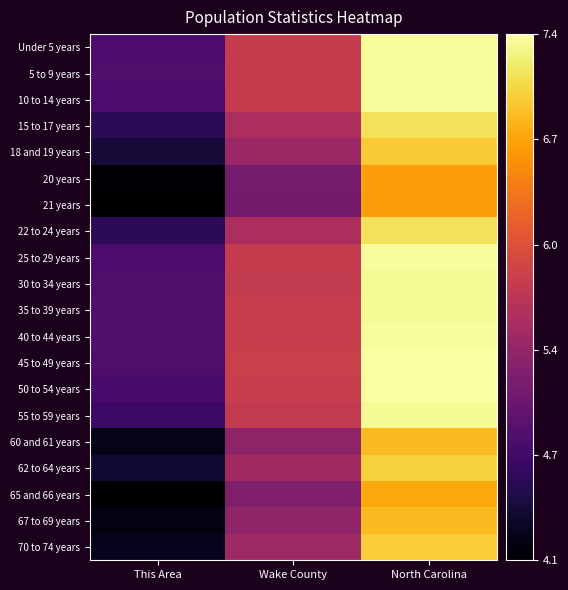

Reading left to right, list all the values displayed in this chart.

Under 5 years: This Area=4.8	Wake County=5.8	North Carolina=7.3
5 to 9 years: This Area=4.8	Wake County=5.8	North Carolina=7.3
10 to 14 years: This Area=4.8	Wake County=5.8	North Carolina=7.3
15 to 17 years: This Area=4.6	Wake County=5.6	North Carolina=7.1
18 and 19 years: This Area=4.4	Wake County=5.4	North Carolina=7.0
20 years: This Area=4.1	Wake County=5.1	North Carolina=6.7
21 years: This Area=4.1	Wake County=5.1	North Carolina=6.6
22 to 24 years: This Area=4.6	Wake County=5.6	North Carolina=7.1
25 to 29 years: This Area=4.8	Wake County=5.8	North Carolina=7.3
30 to 34 years: This Area=4.8	Wake County=5.8	North Carolina=7.3
35 to 39 years: This Area=4.9	Wake County=5.8	North Carolina=7.3
40 to 44 years: This Area=4.9	Wake County=5.8	North Carolina=7.3
45 to 49 years: This Area=4.8	Wake County=5.8	North Carolina=7.4
50 to 54 years: This Area=4.8	Wake County=5.8	North Carolina=7.3
55 to 59 years: This Area=4.7	Wake County=5.8	North Carolina=7.3
60 and 61 years: This Area=4.2	Wake County=5.3	North Carolina=6.9
62 to 64 years: This Area=4.4	Wake County=5.5	North Carolina=7.0
65 and 66 years: This Area=4.1	Wake County=5.2	North Carolina=6.7
67 to 69 years: This Area=4.2	Wake County=5.4	North Carolina=6.9
70 to 74 years: This Area=4.3	Wake County=5.5	North Carolina=7.0